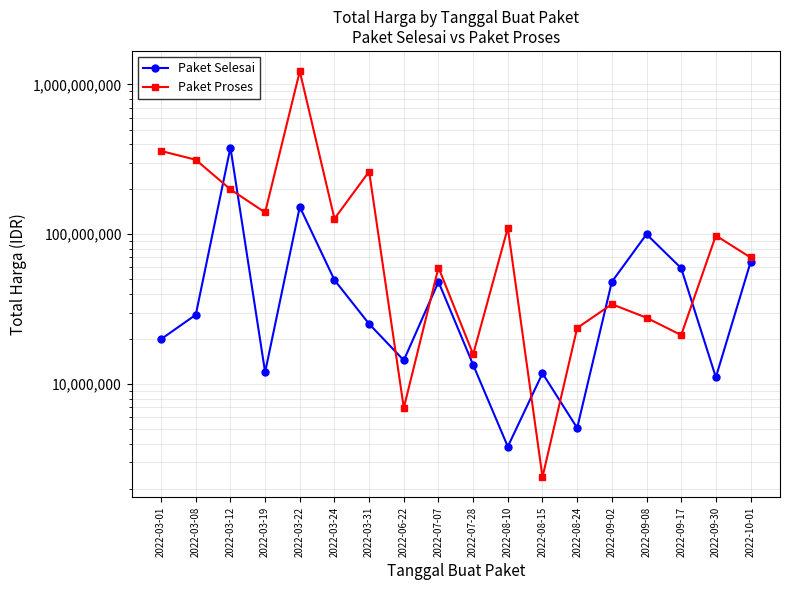

Which category has the lowest value across all series?

2022-08-15